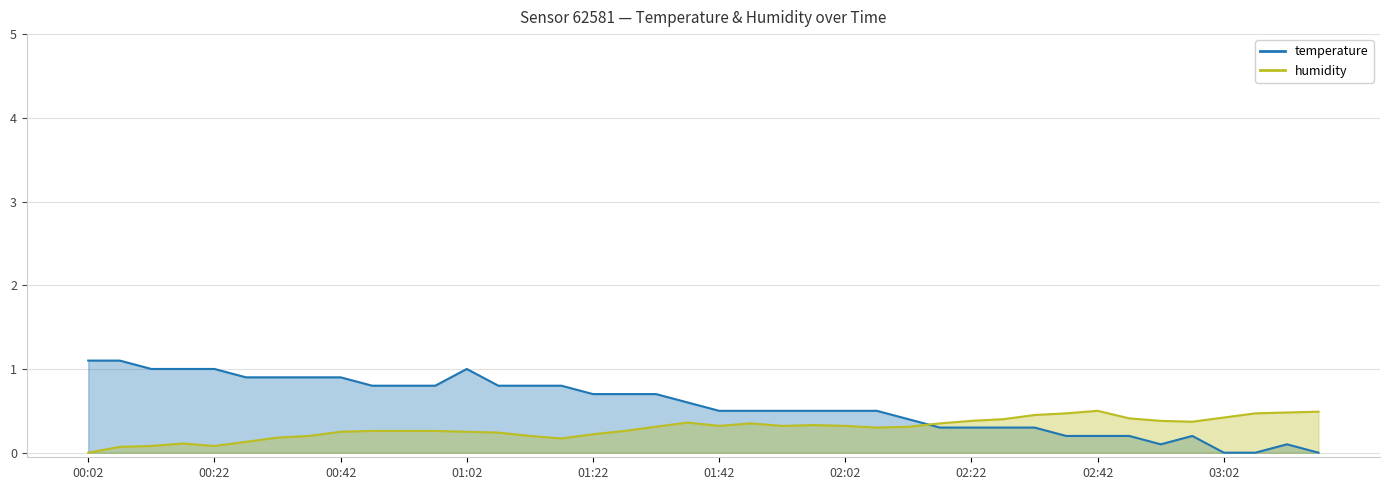

After their last crossing, which series has the higher values: humidity or temperature?

humidity